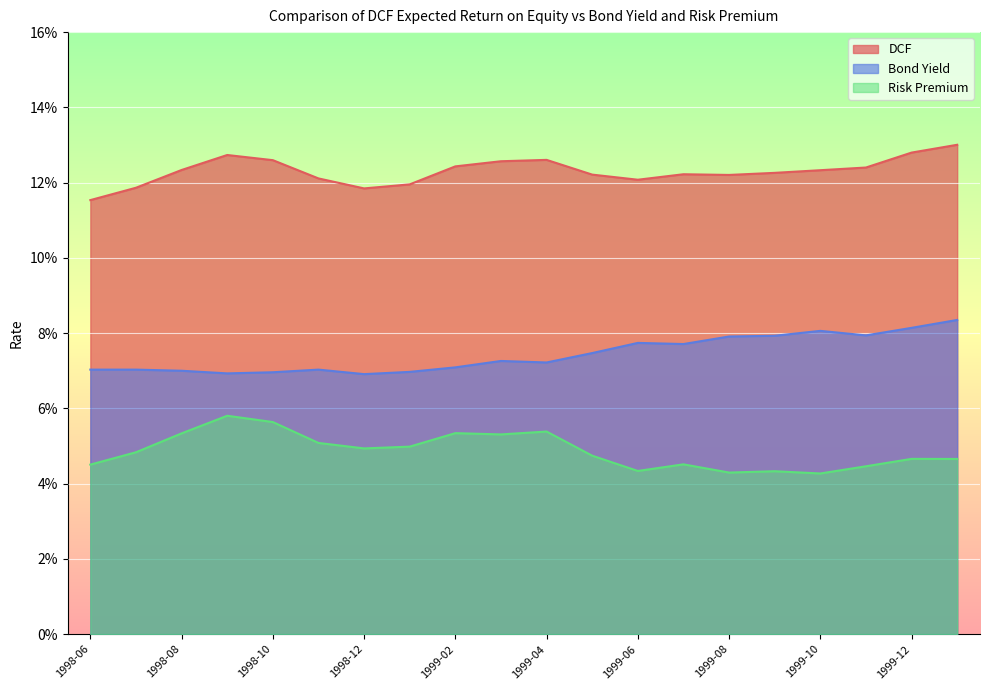

Count the number of categories in the chart.

20